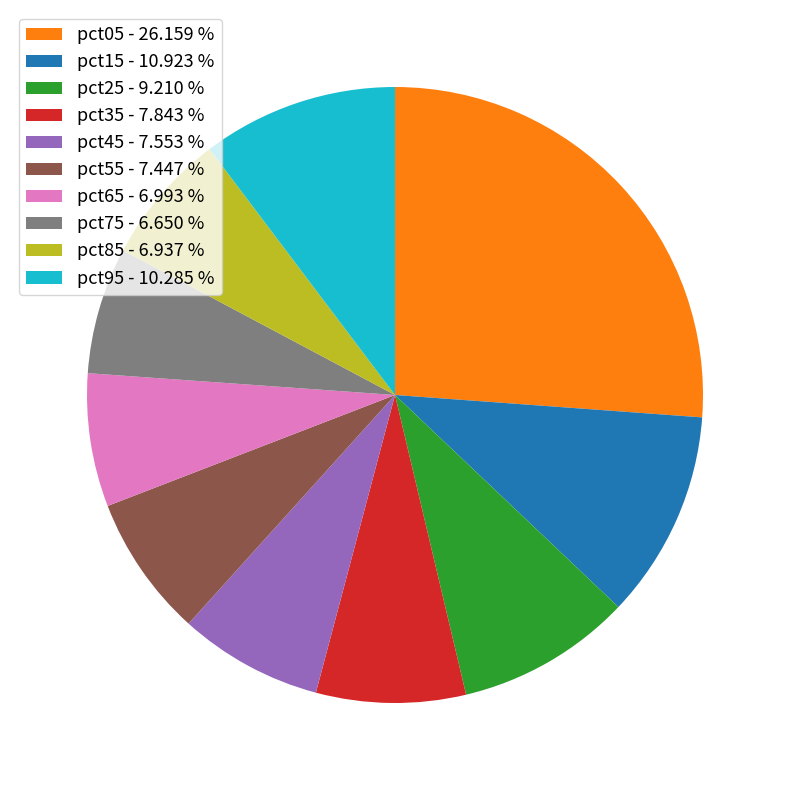

Is the sum of pct35 - 7.843 % and pct85 - 6.937 % greater than half?

No